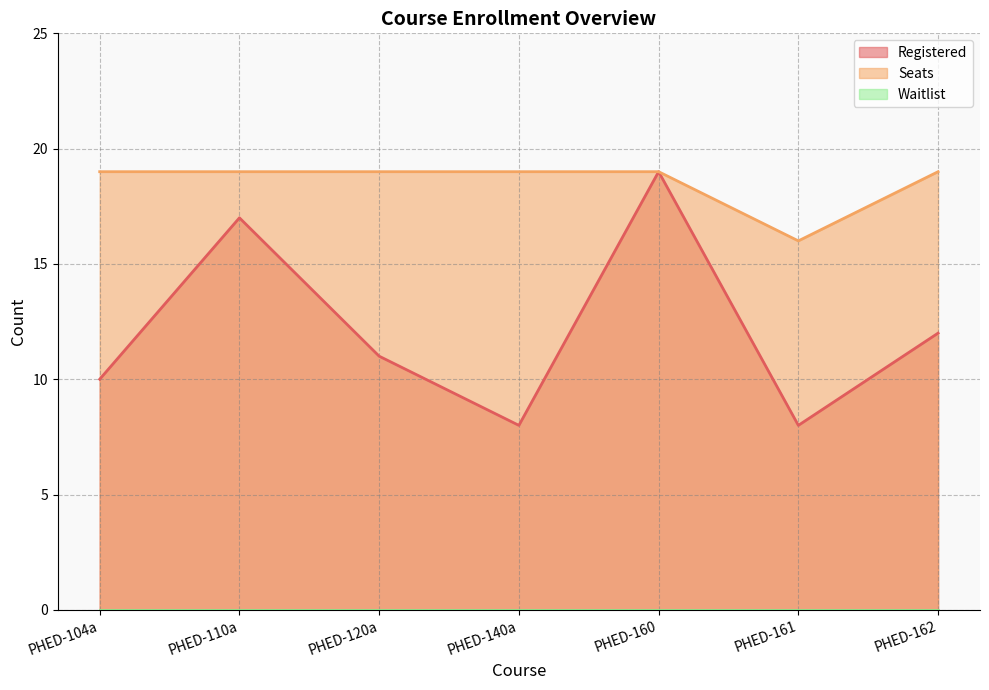

What is the smallest value displayed?

0